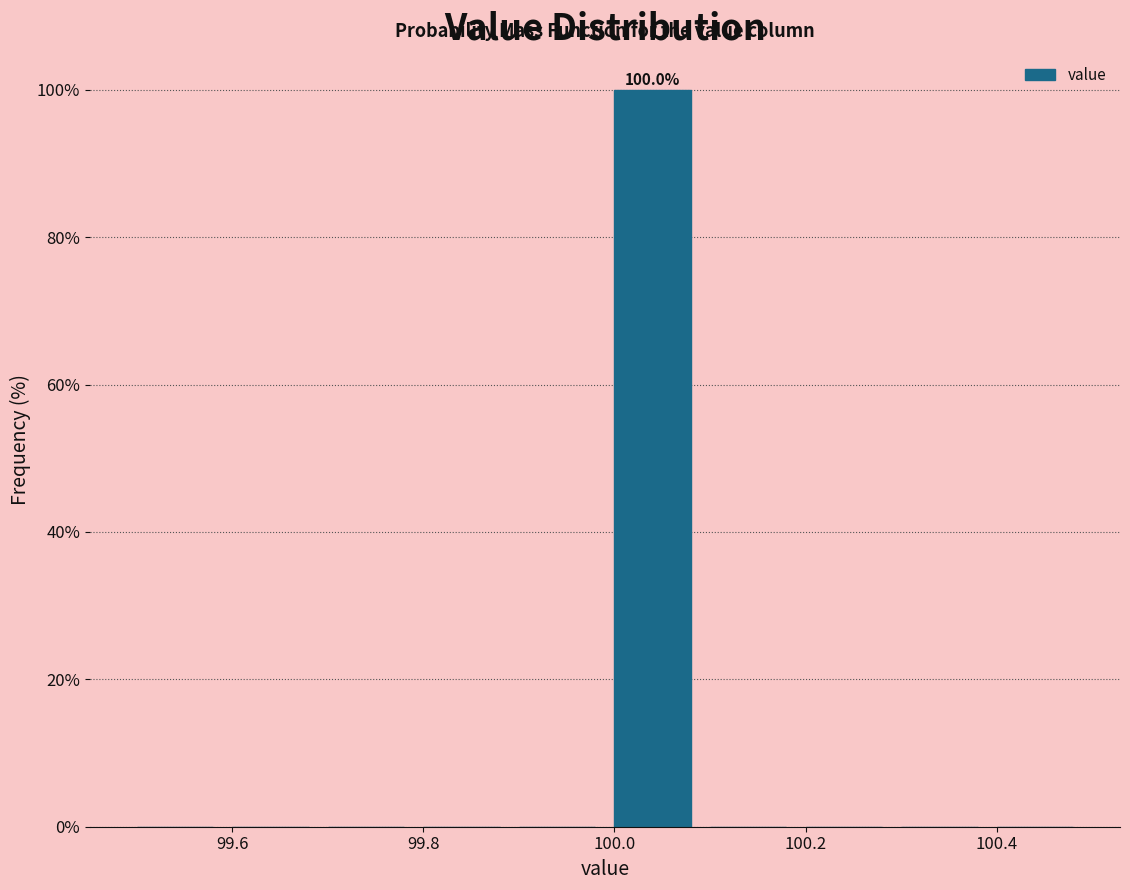

Over which range of the x-axis is the bar tallest?

99.99 to 100.09